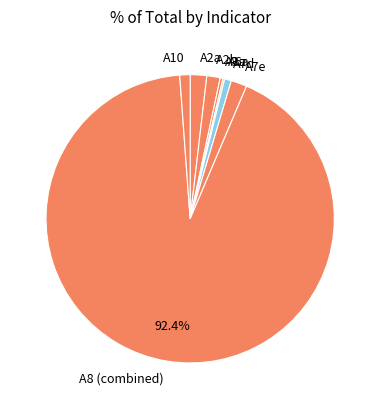

What is the largest slice in the pie chart?

A8 (combined)